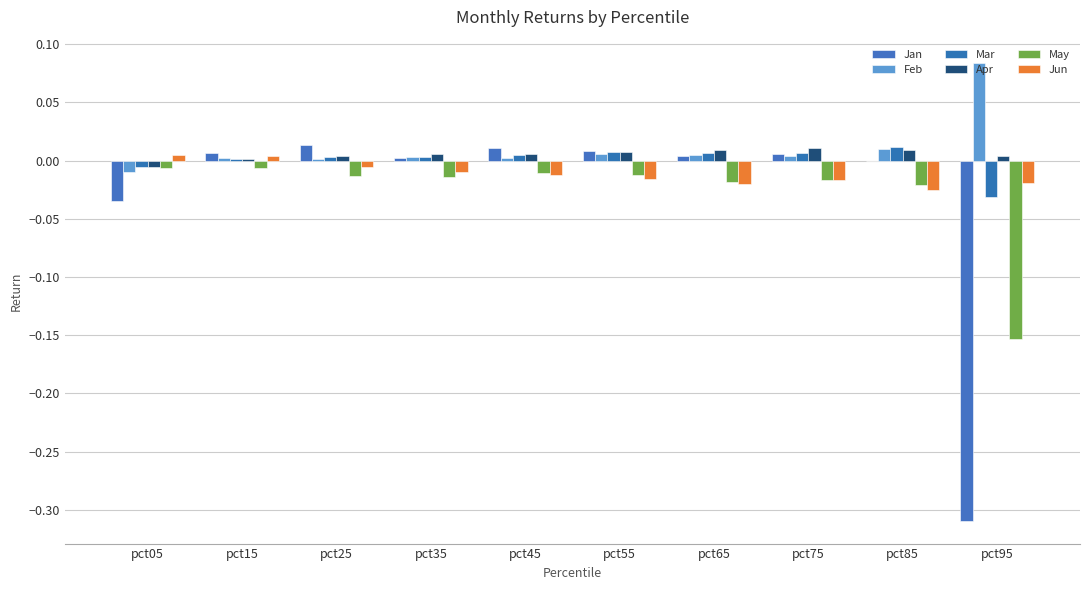

The value of Apr at pct75 is 0.0. True or false?

False